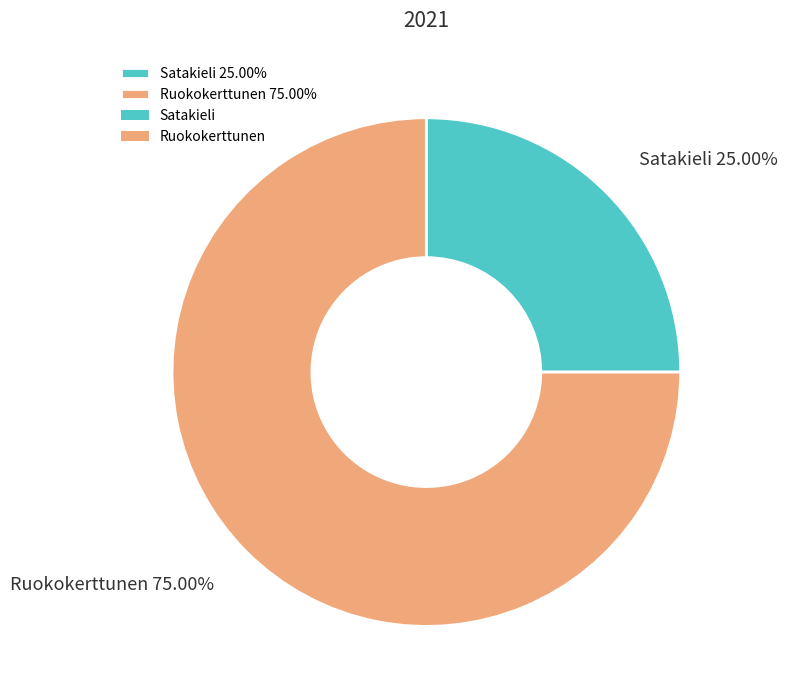

Is it true that Satakieli is 25% of the pie?

True